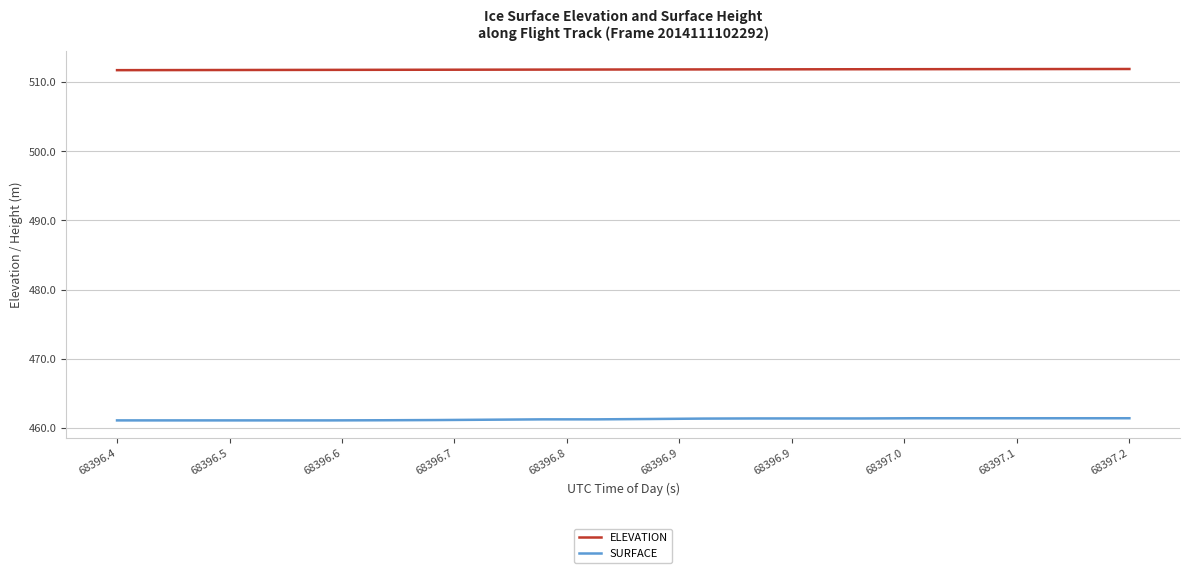

Which series has the largest range (max minus min)?

SURFACE